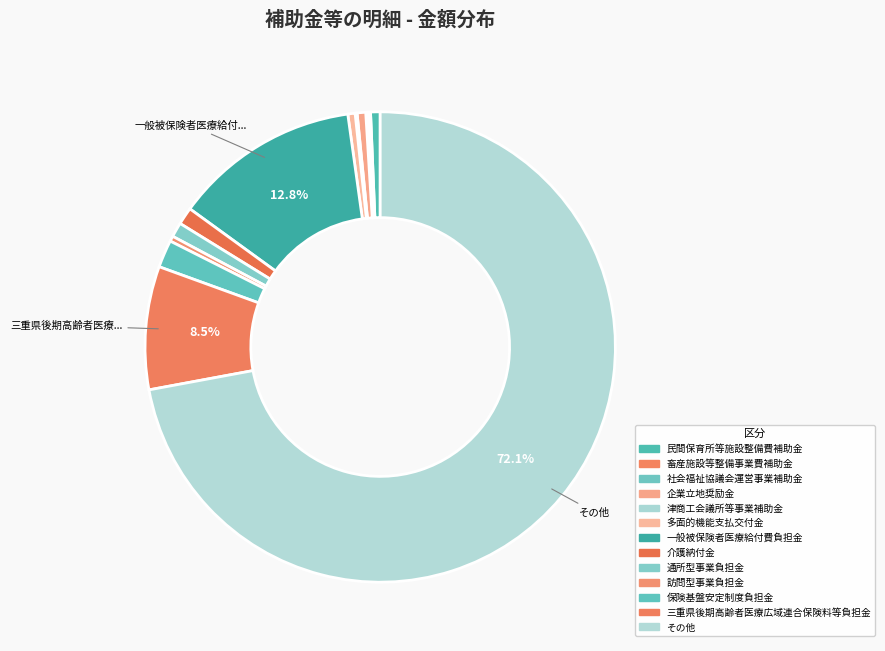

To the nearest percent, what is the difference between the largest and smallest slice percentages?

72%